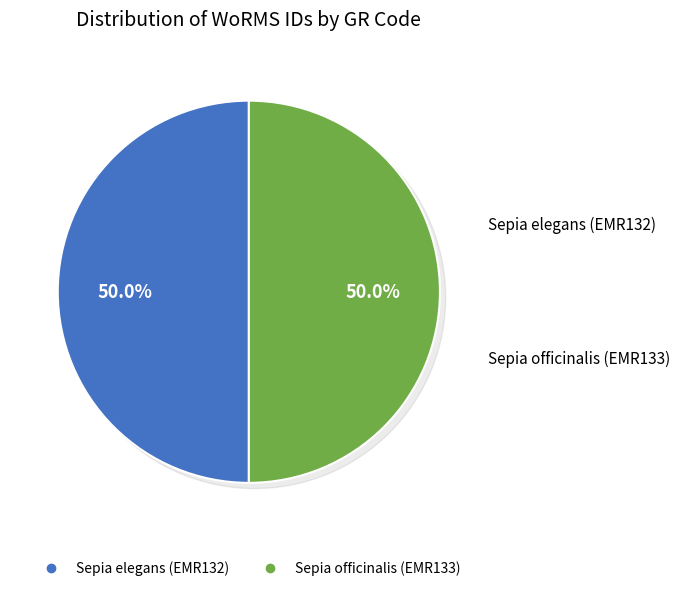

What percentage is NOT represented by Sepia elegans (EMR132)?

50.0%